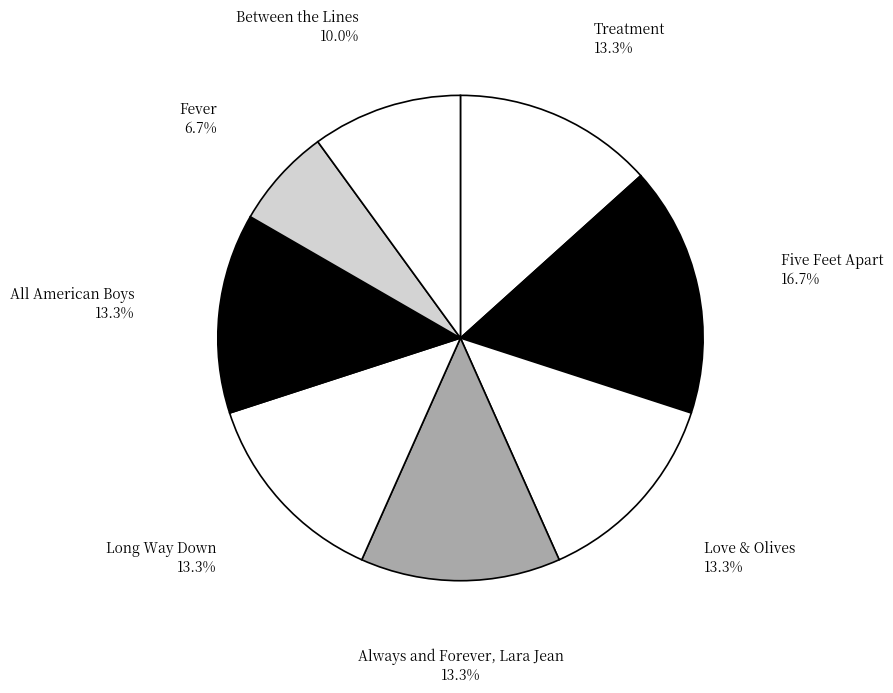

Rank the categories by value from lowest to highest.

Fever, Between the Lines, Treatment, Love & Olives, Always and Forever, Lara Jean, Long Way Down, All American Boys, Five Feet Apart